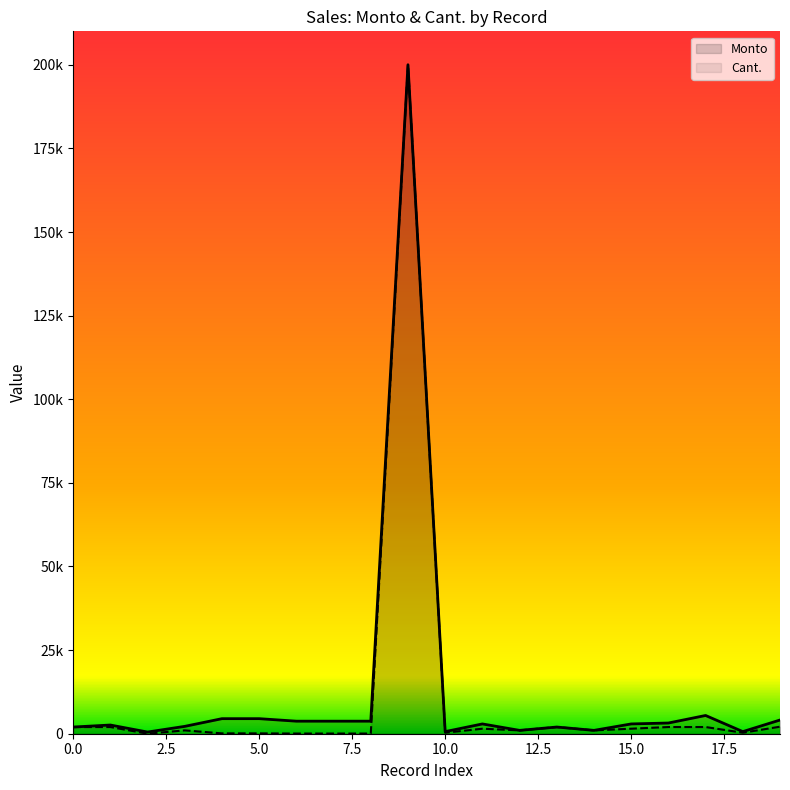

How many data points does each series have?

20